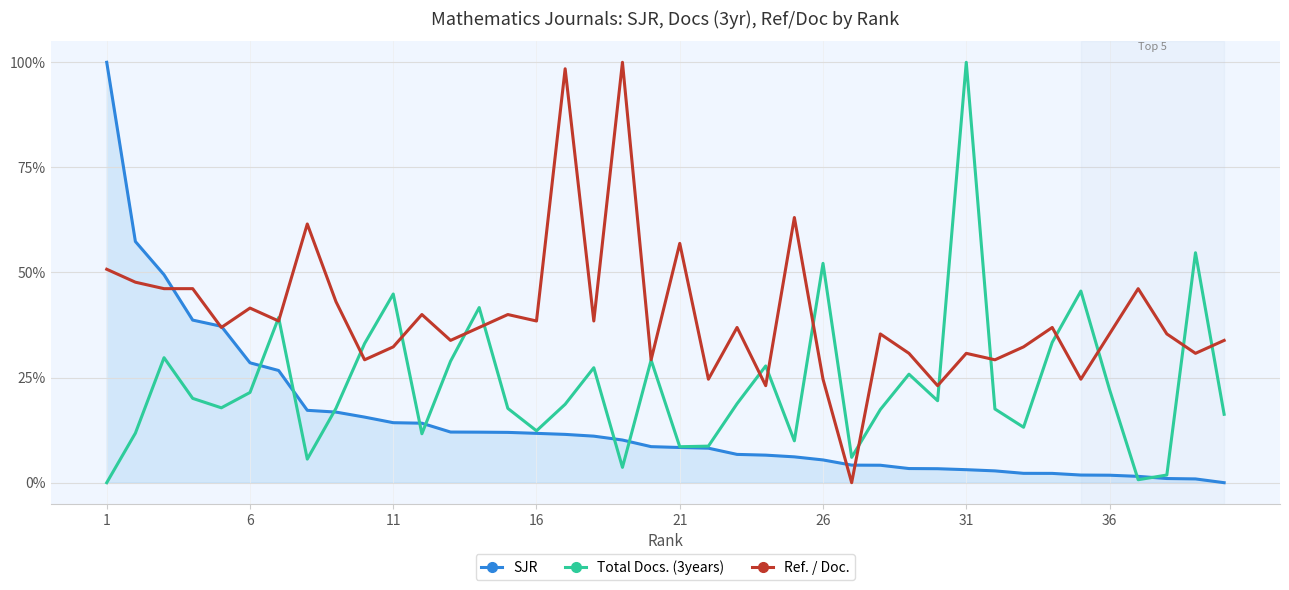

Which series has the largest total across all categories?

Ref. / Doc.